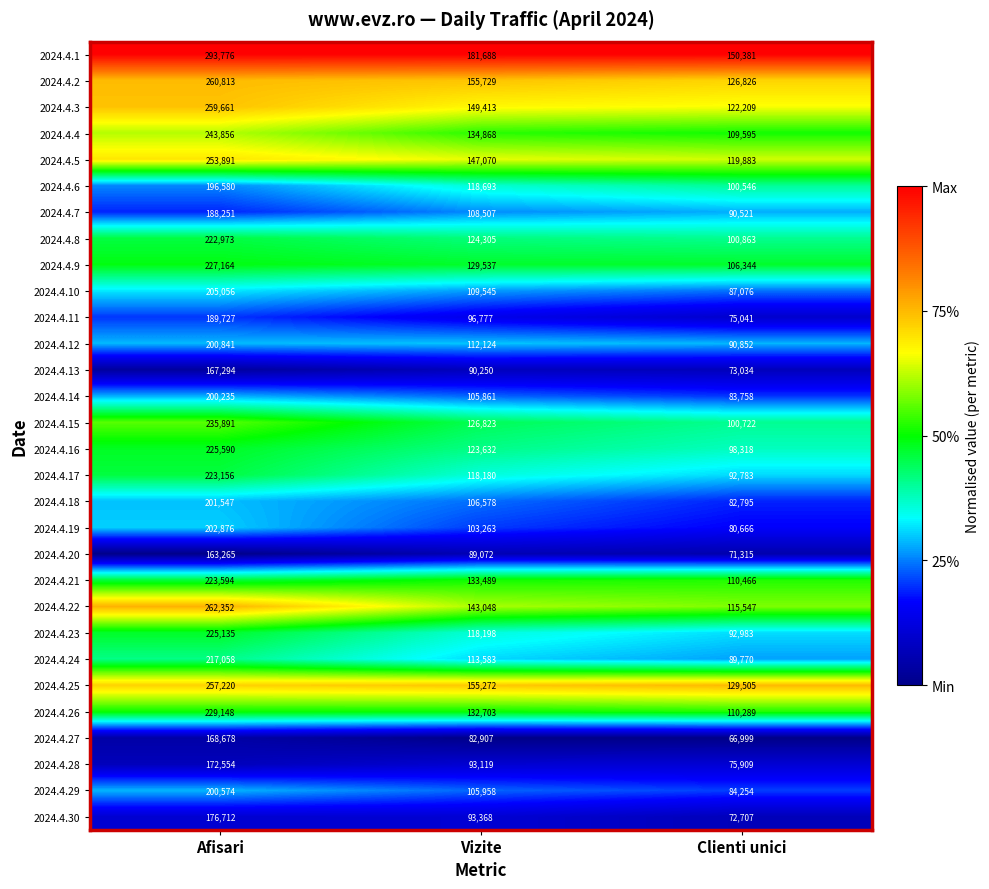

How many distinct data groups are displayed?

30